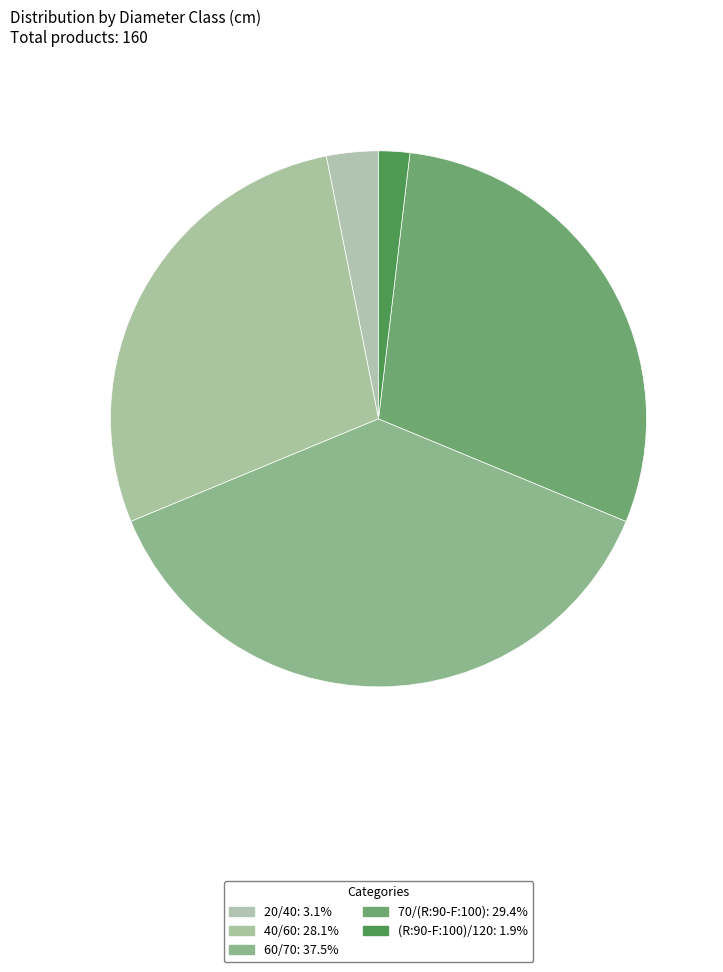

Does 40/60 account for over 50% of the chart?

No